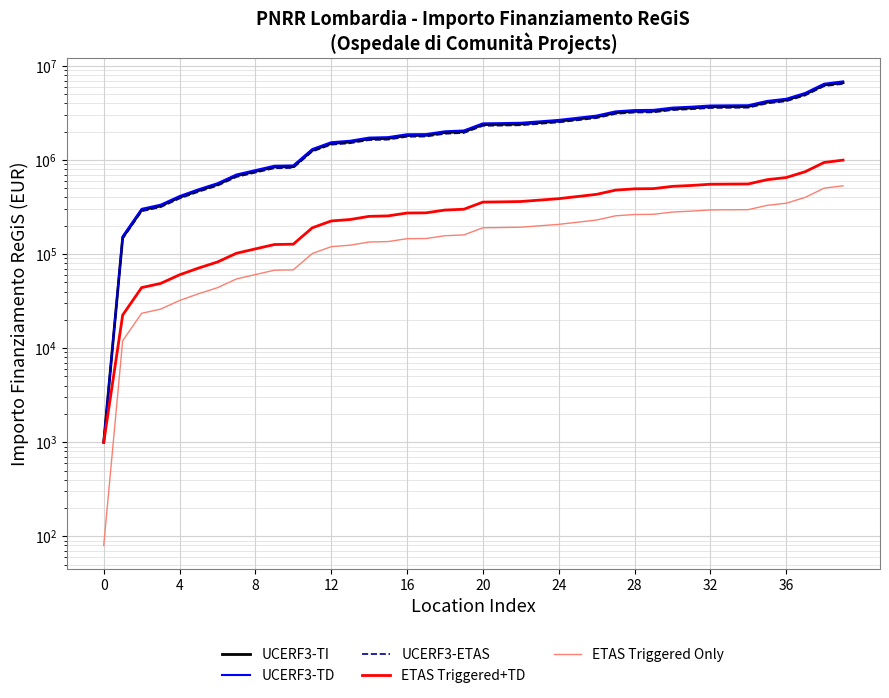

Which category has the highest value in the UCERF3-ETAS series?

39